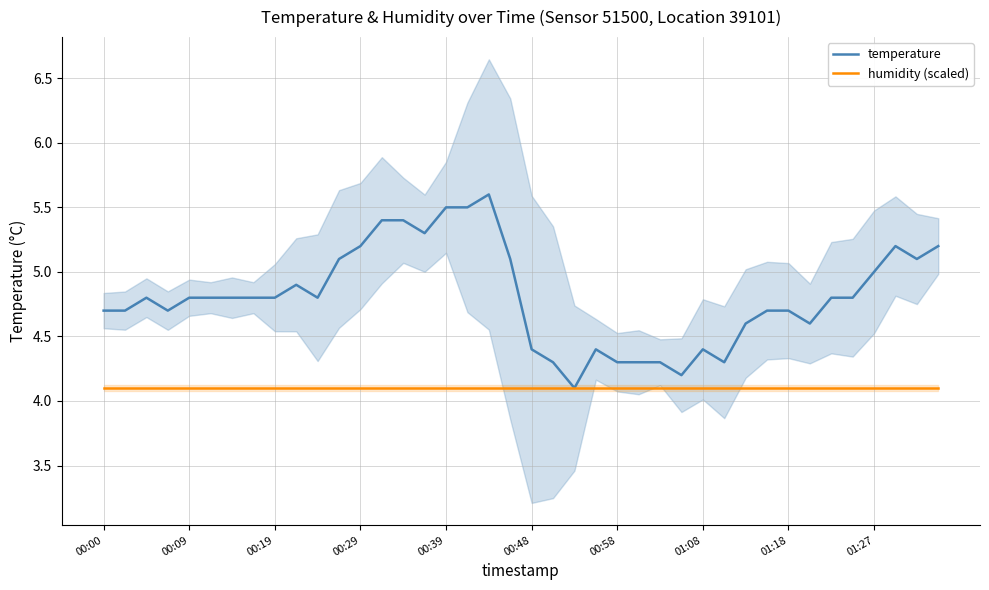

True or false: temperature and humidity (scaled) intersect in this chart.

False